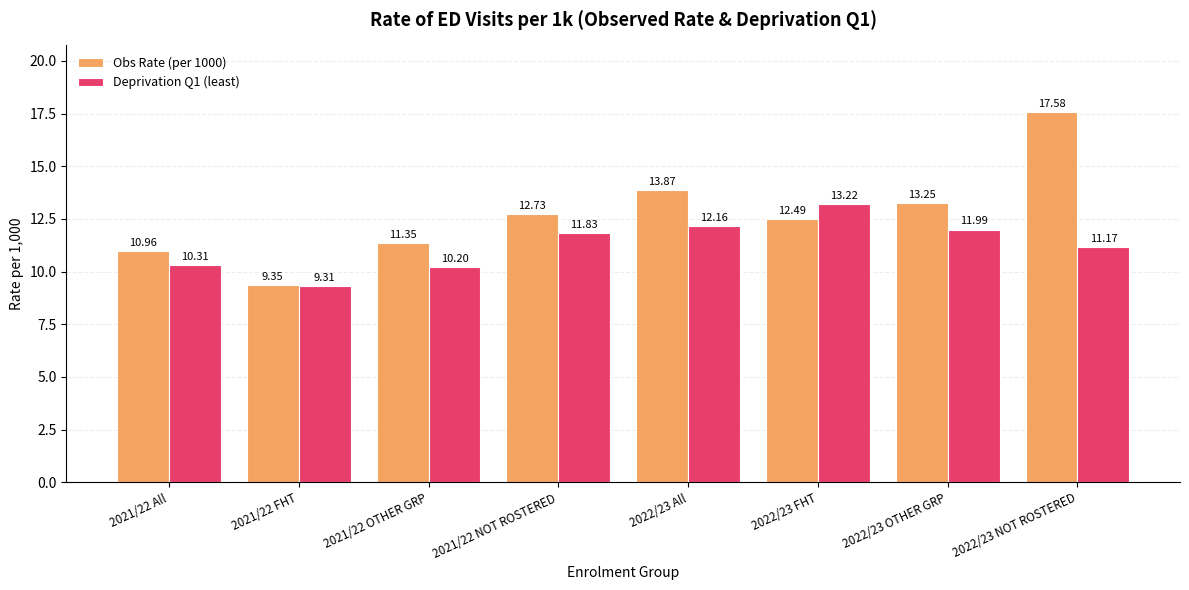

Which series has the largest total across all categories?

Obs Rate (per 1000)